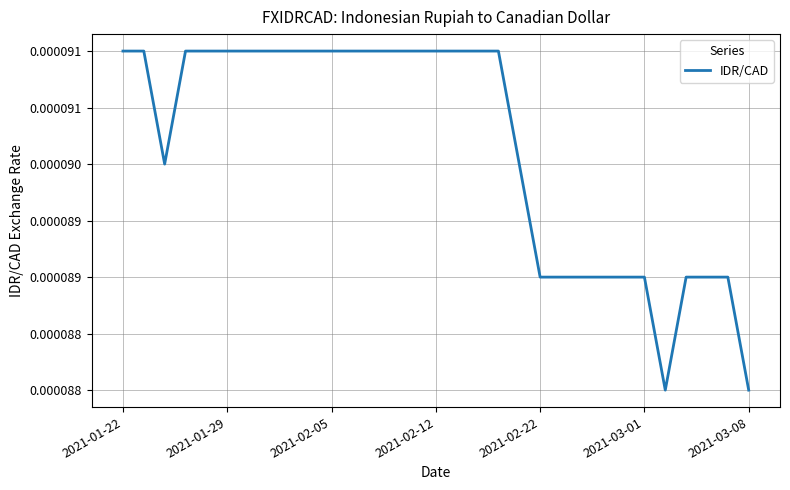

True or false: there are more than 1 points higher than both neighbors.

False